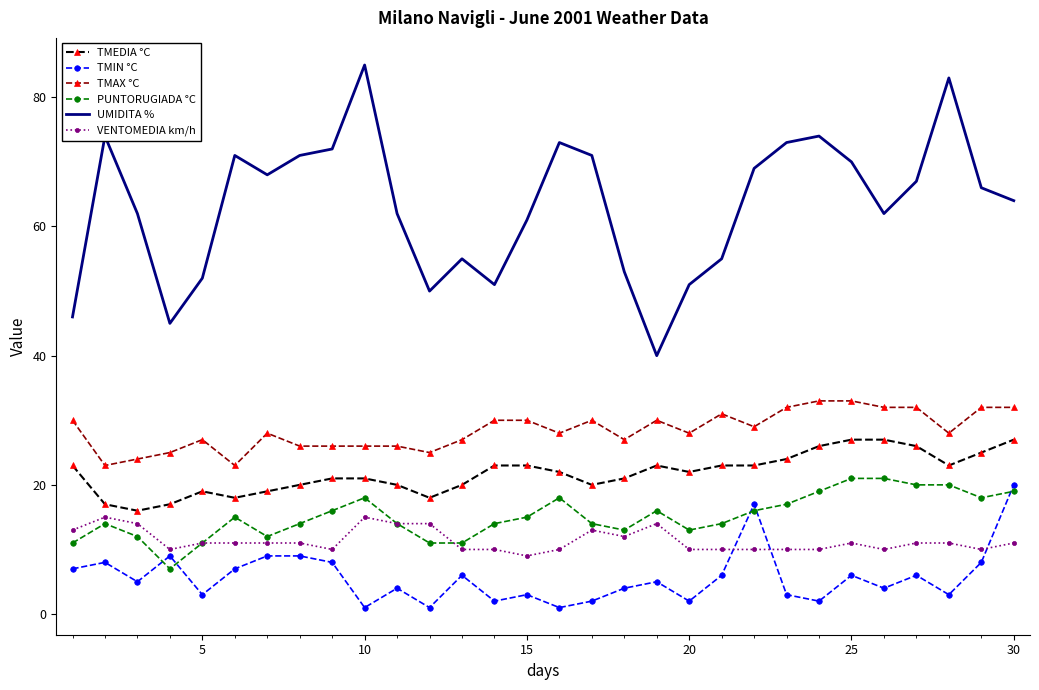

What is the difference between the maximum and minimum values in the TMEDIA °C series?

11